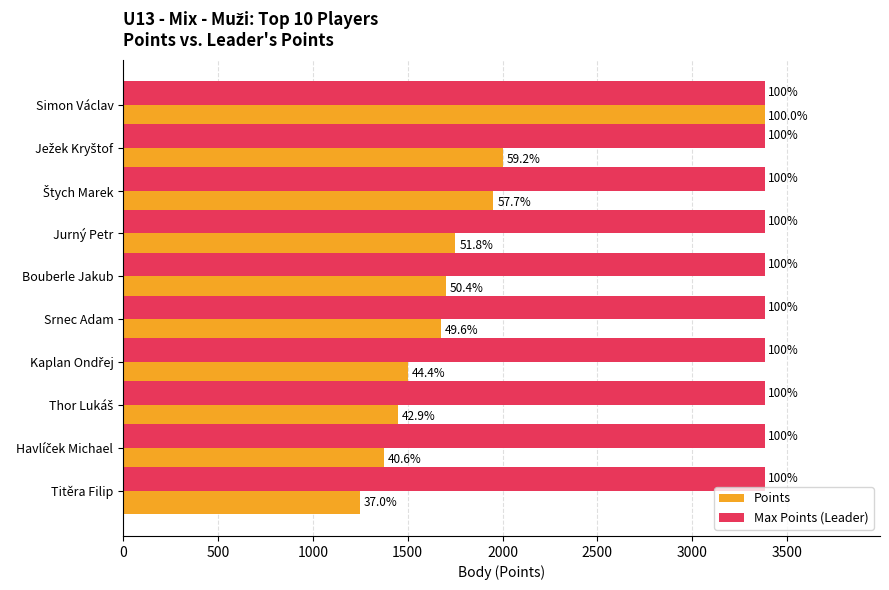

What are all the series names shown in the legend?

Points, Max Points (Leader)